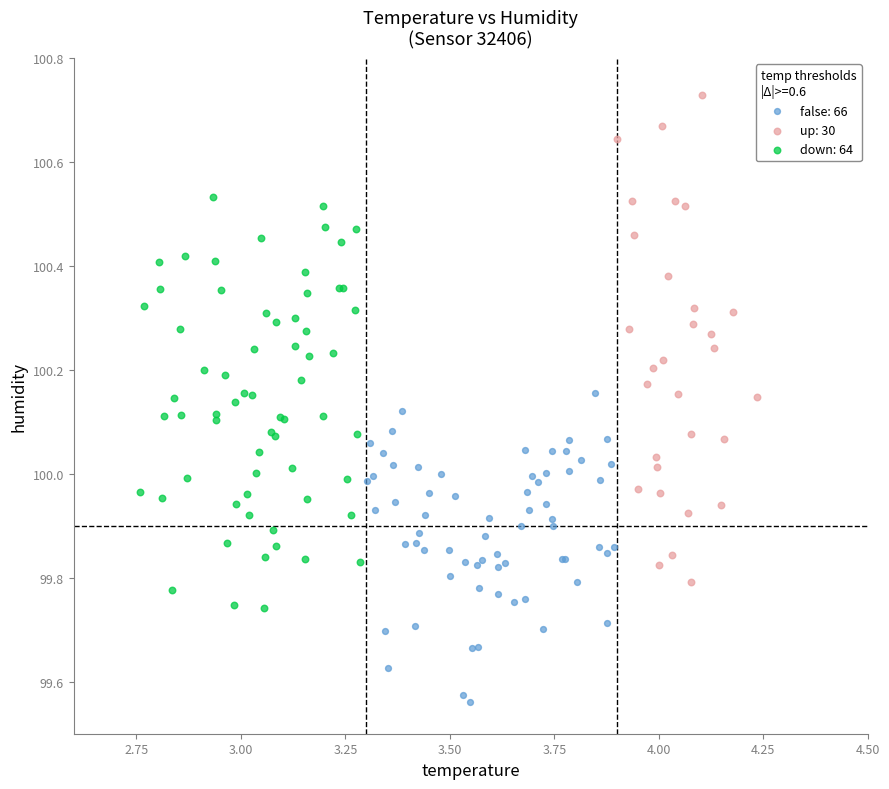

Which series contains the lowest Y value?

false: 66